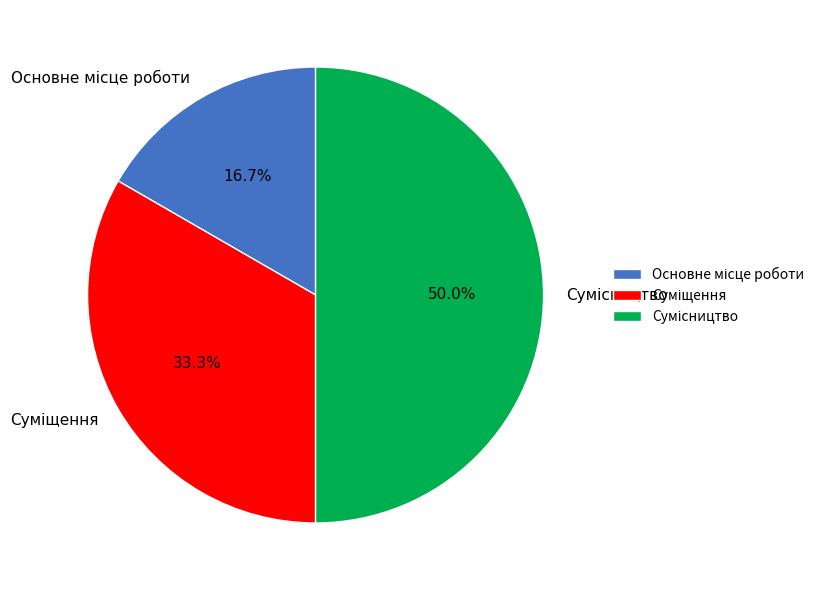

Combined, do Суміщення and Сумісництво account for over 50%?

Yes